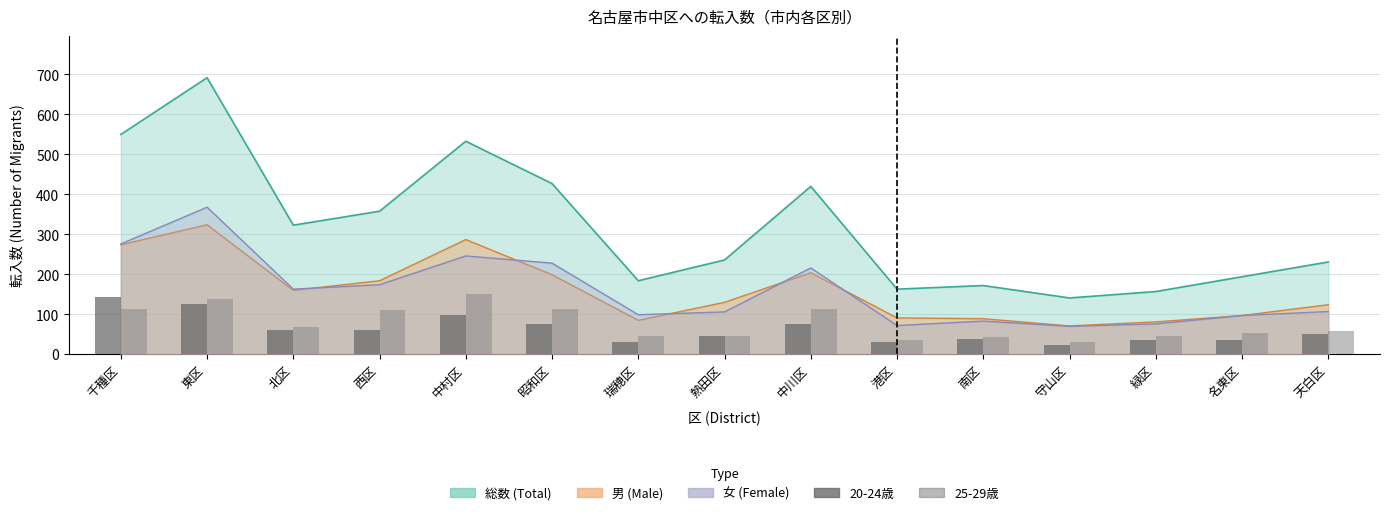

How many data points in 20-24歳 are above 52?

7